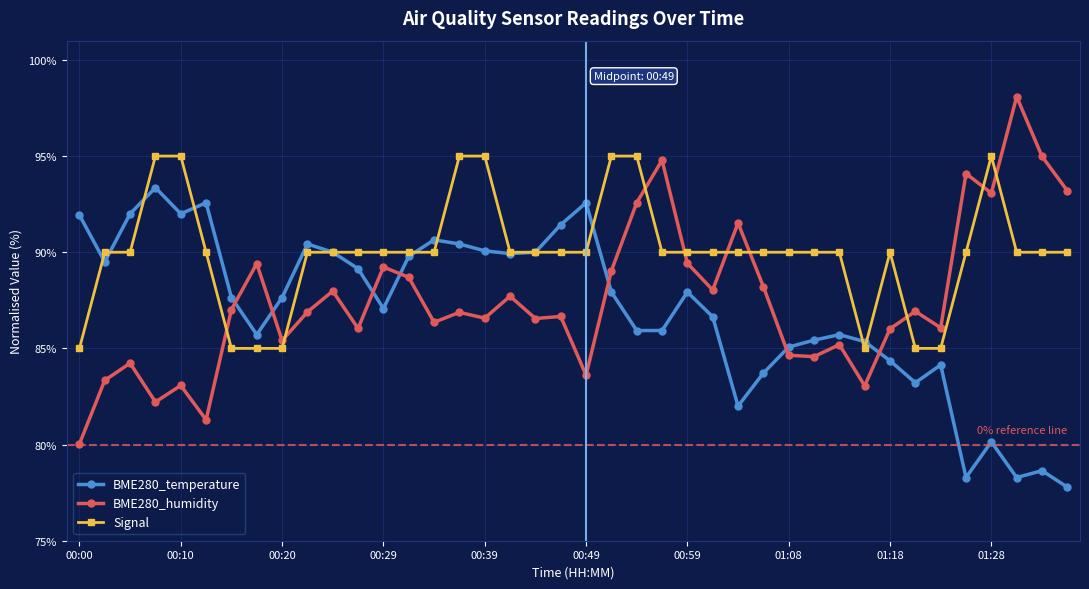

Rank the series by their average value, from highest to lowest.

Signal, BME280_humidity, BME280_temperature